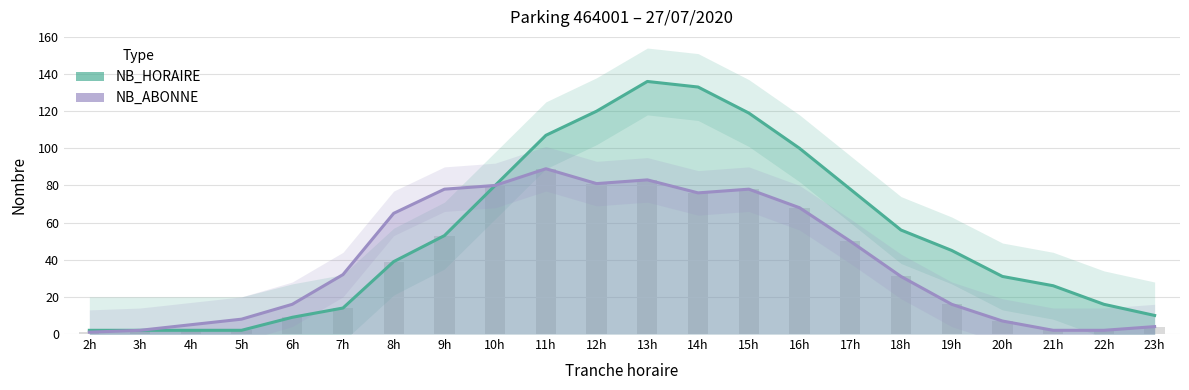

What is the value of the NB_ABONNE bar at the 4th from the left?

8